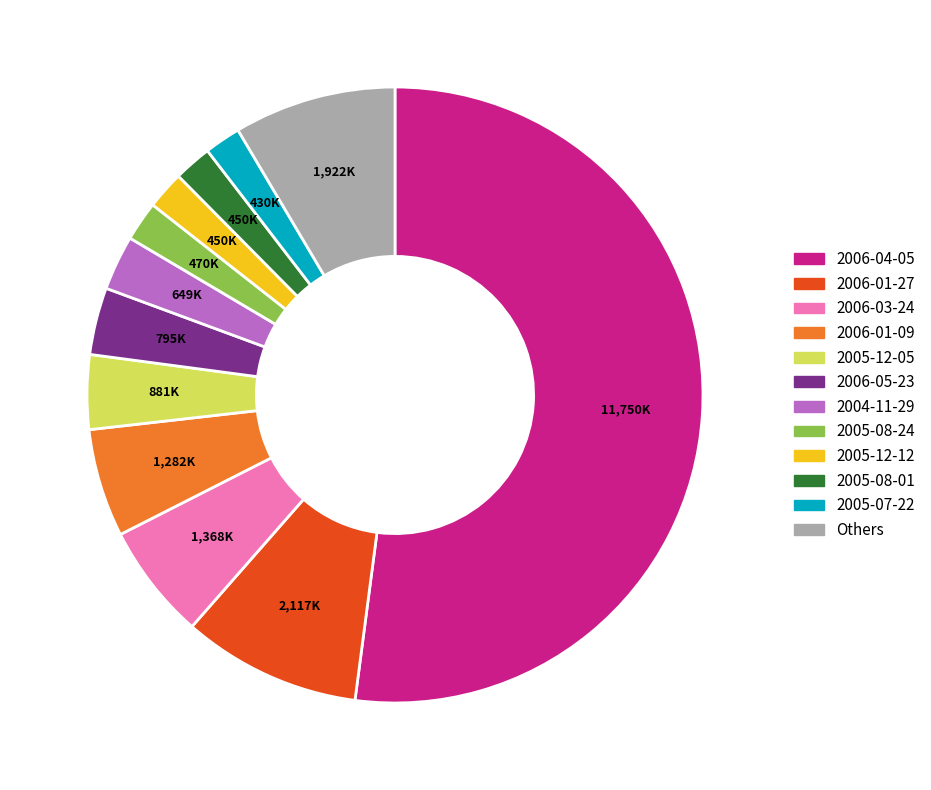

Does any single category account for the majority?

Yes